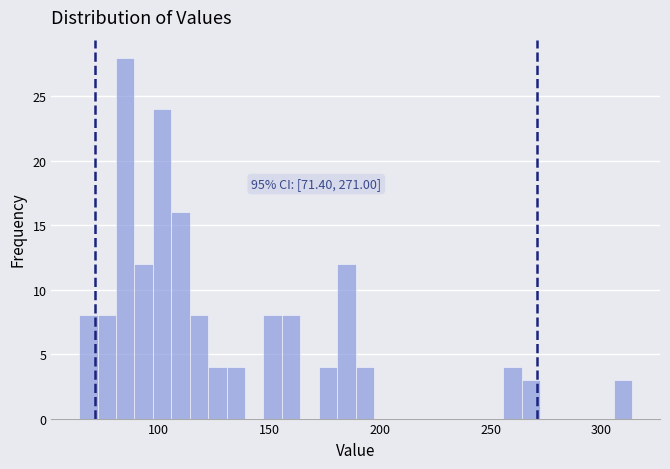

Around what value on the x-axis is the tallest bar? Give the approximate position of its centre, as read against the axis.

85